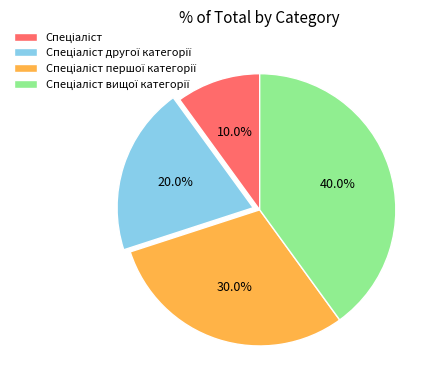

Does any single category account for the majority?

No